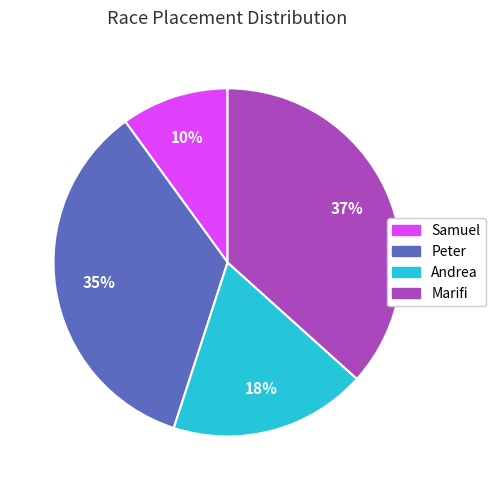

What is the ratio of the value at Andrea to the value at Marifi?

0.5